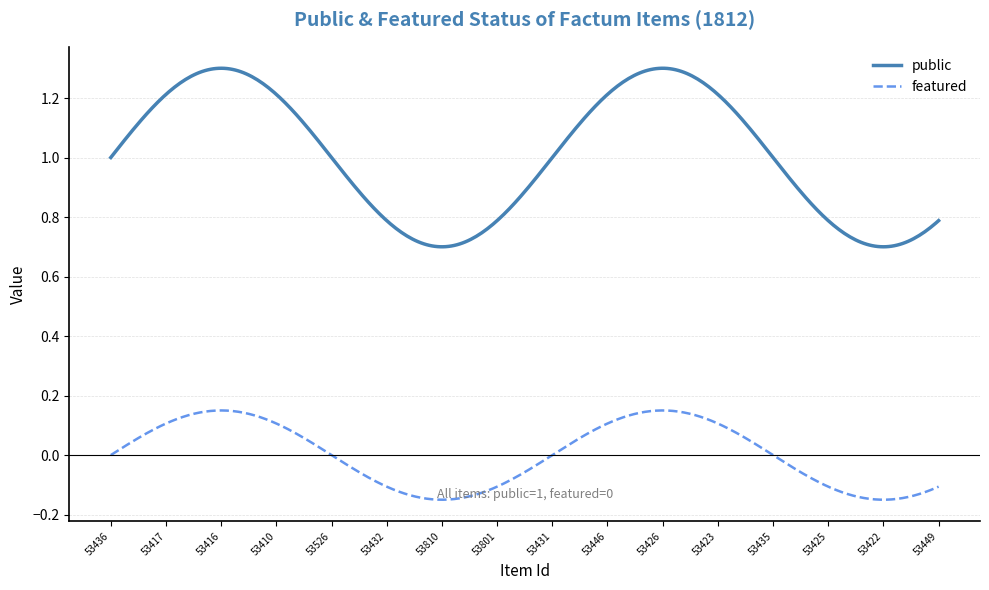

What is the difference between the maximum and minimum values in the public series?

0.6